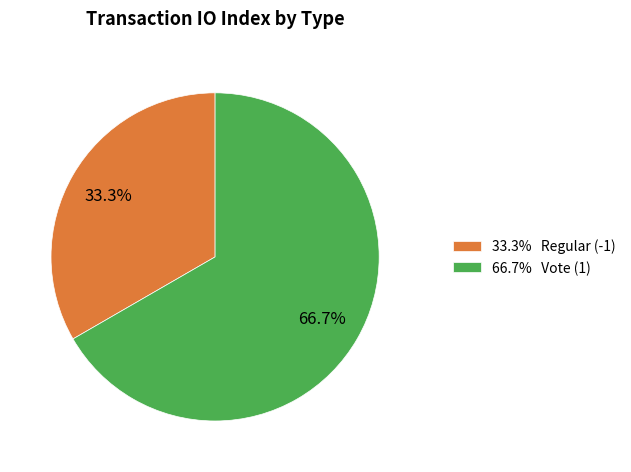

Which has a higher value, 33.3% Regular (-1) or 66.7% Vote (1)?

66.7% Vote (1)